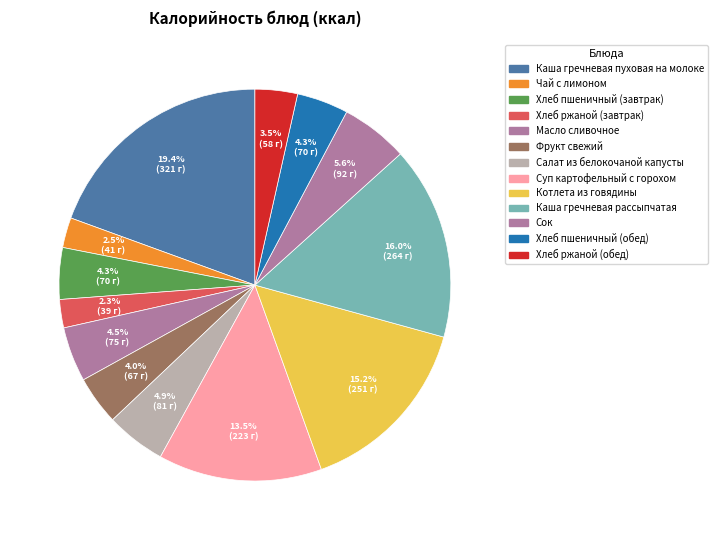

To the nearest percent, what is the combined percentage of Каша гречневая рассыпчатая and Котлета из говядины?

31%